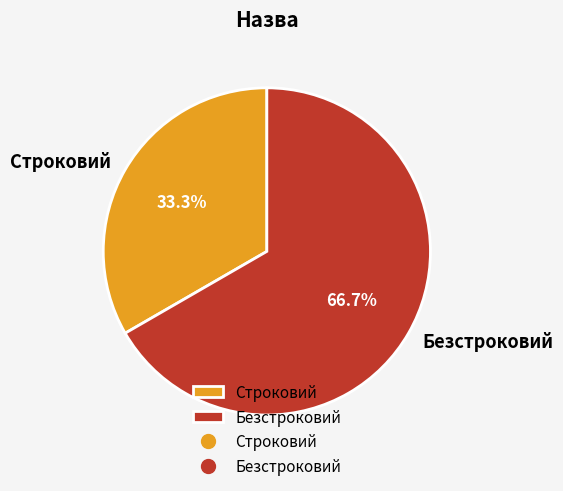

To the nearest percent, what is the combined percentage of Безстроковий and Строковий?

100%